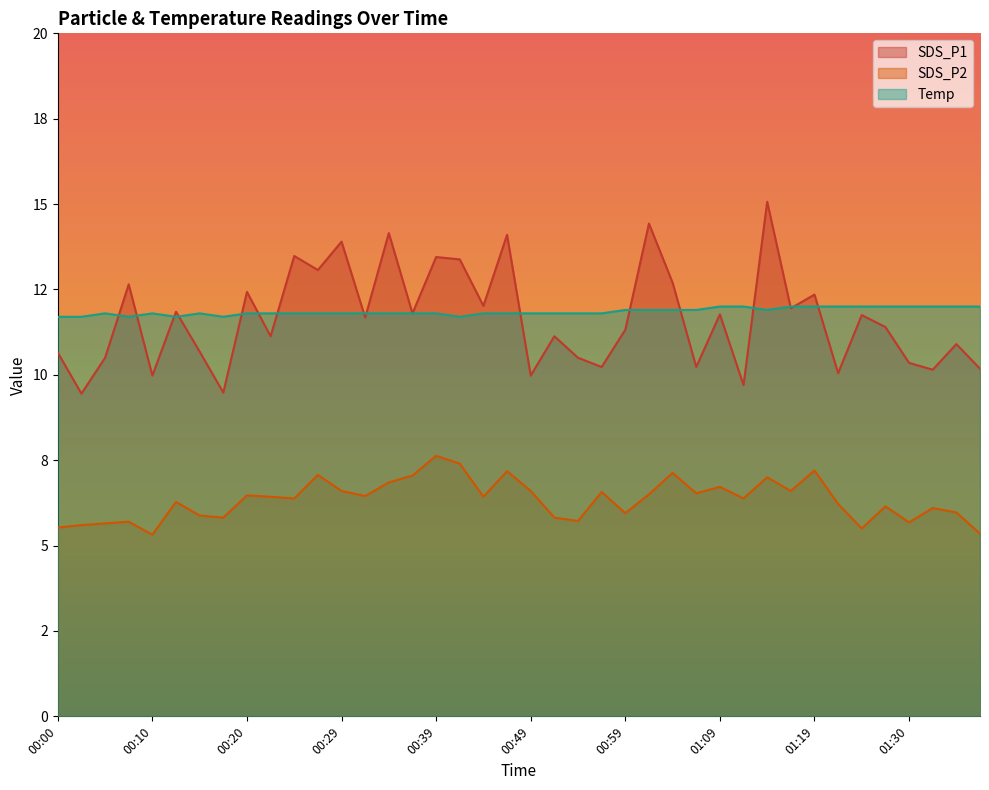

True or false: SDS_P2 has more than 1 interior local peaks.

True